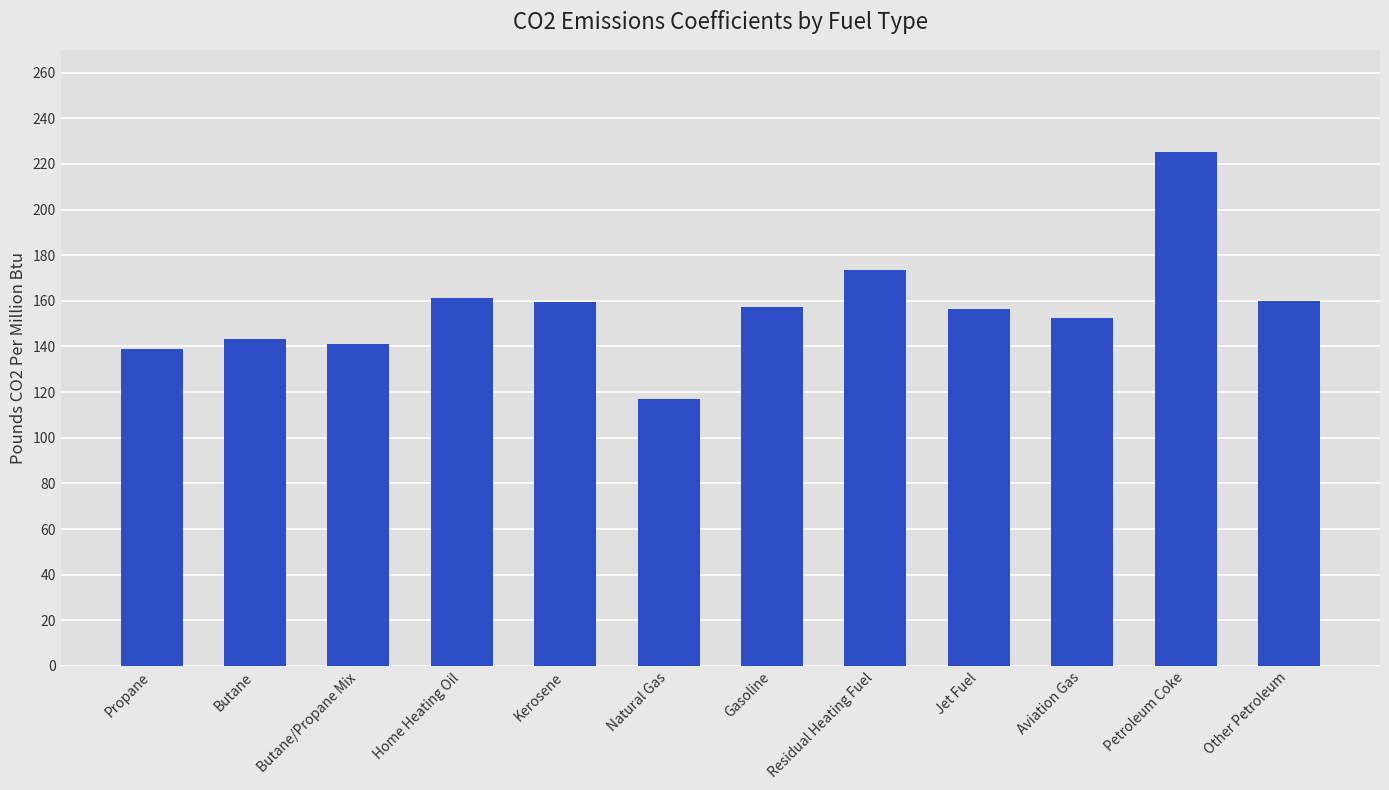

What is the maximum value shown in the chart?

225.1